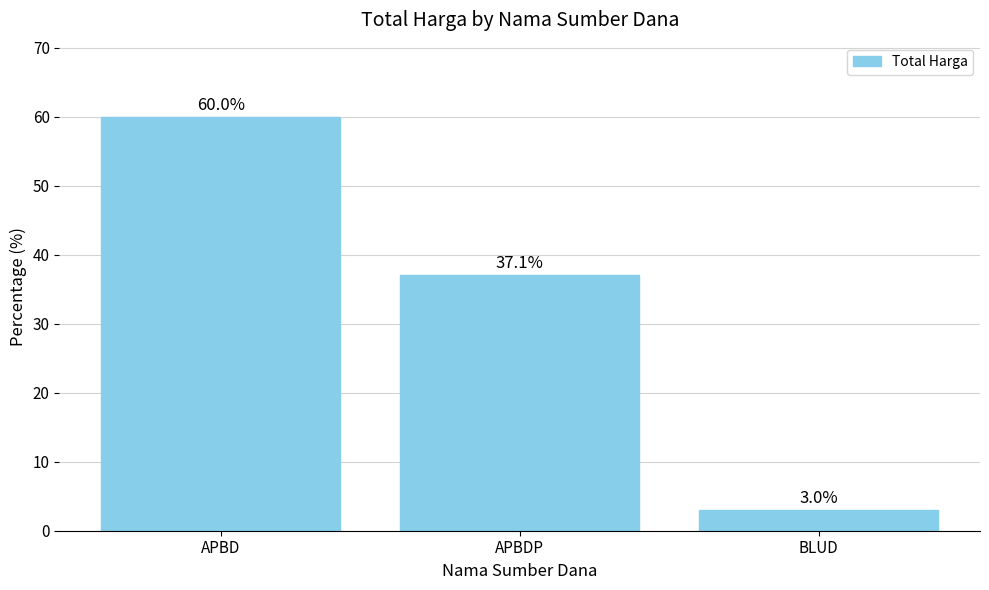

What is the label of the 1st bar from the right?

BLUD